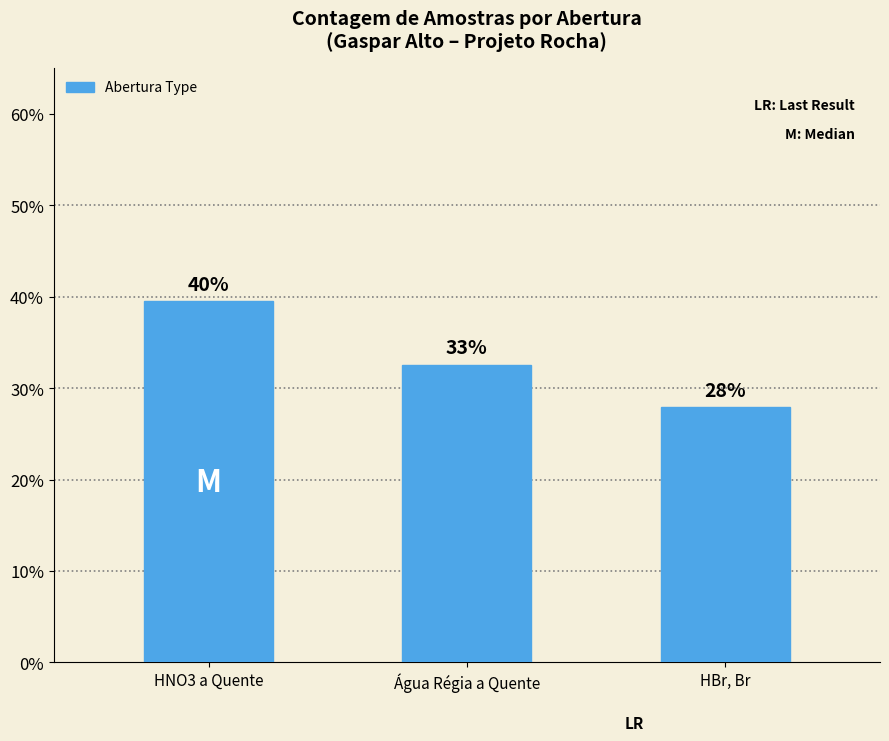

At which label does the data first exceed 32?

HNO3 a Quente